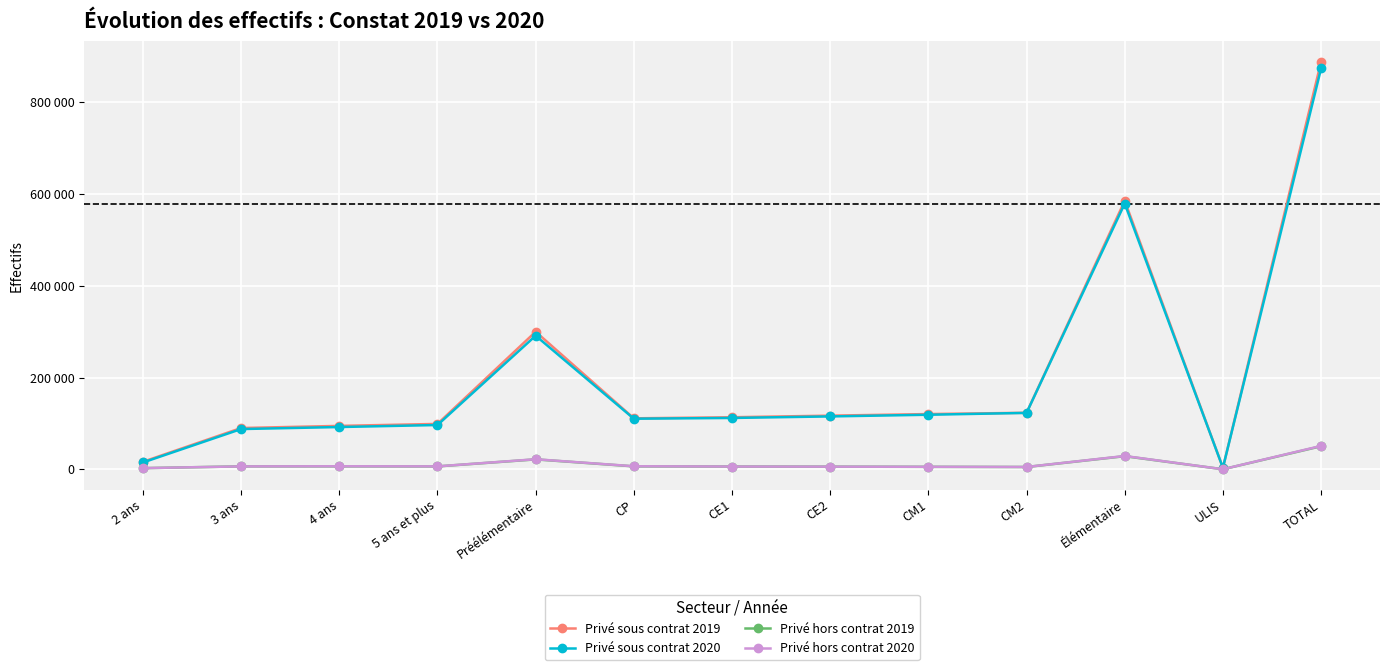

What is the total value across all series at 5 ans et plus?

208185